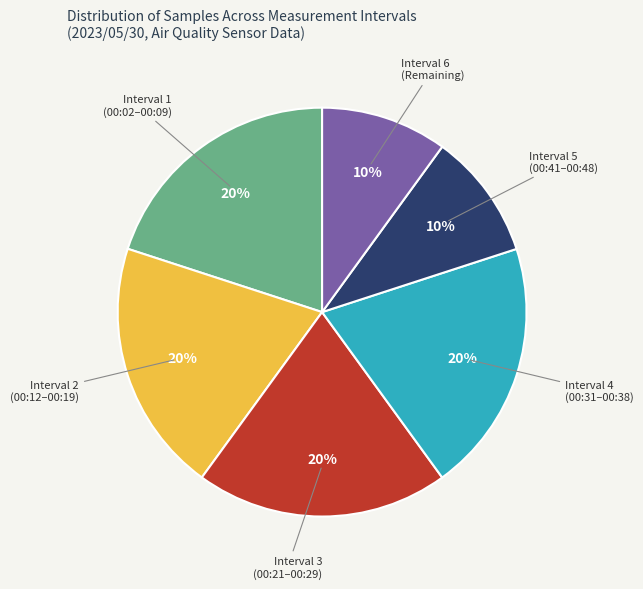

The Interval 5 (00:41–00:48) slice represents 1% of the pie. True or false?

False